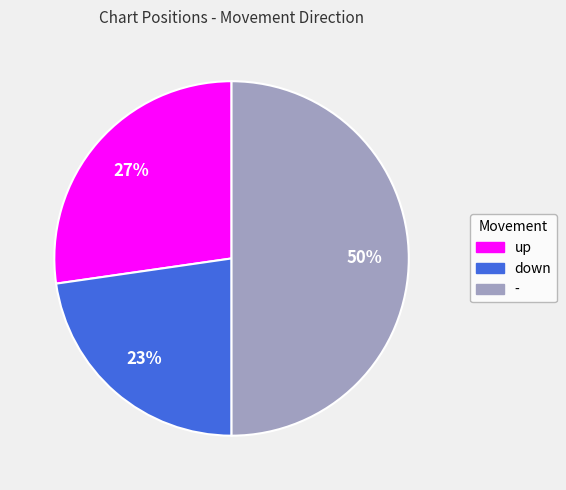

To the nearest percent, what portion does up represent?

27%